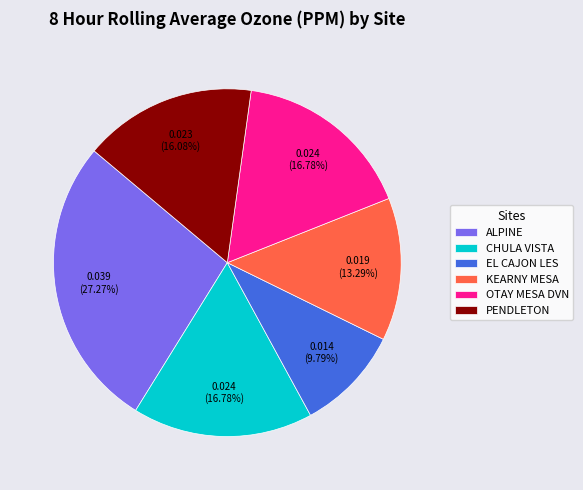

Is it true that KEARNY MESA is 6% of the pie?

False